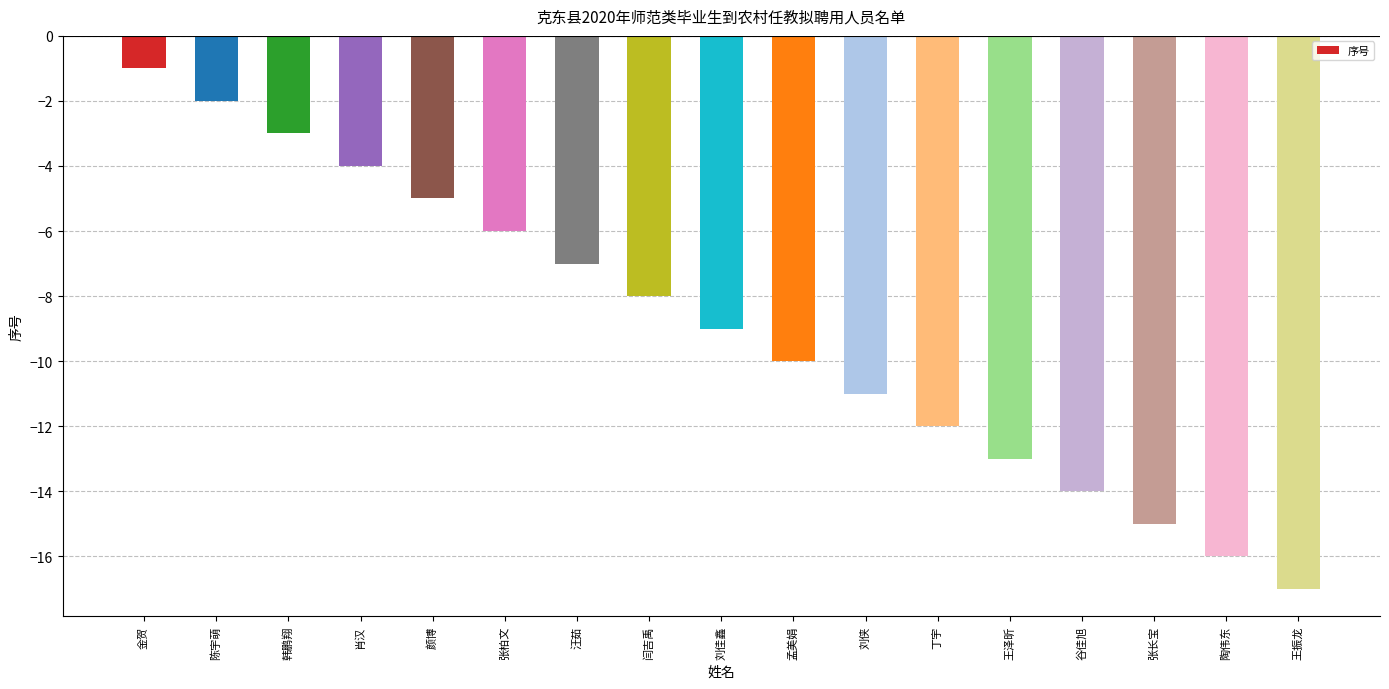

How many data points does each series have?

17